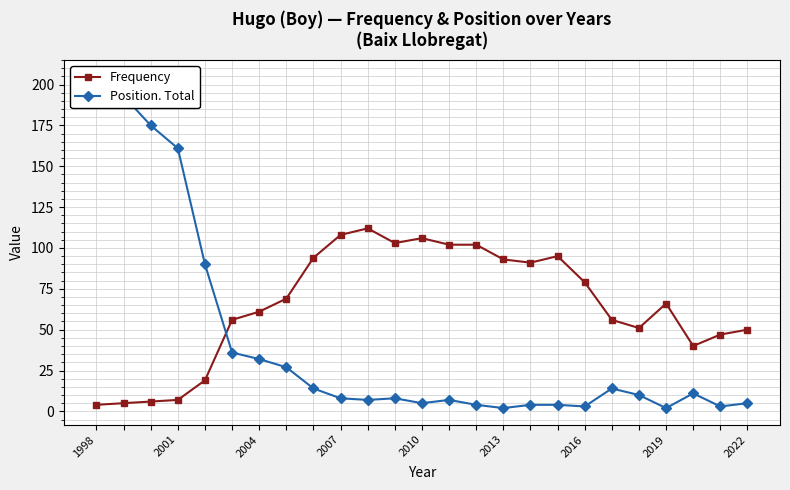

What is the average value of the Frequency series?

65